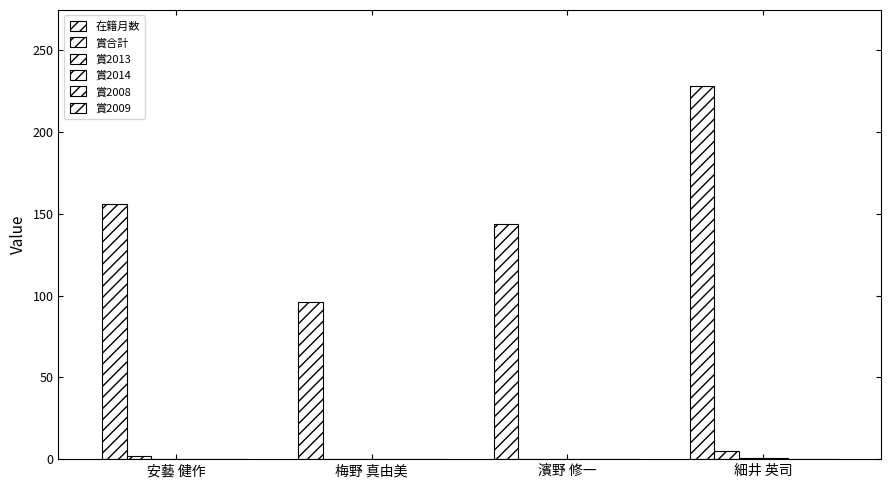

Reading left to right, what are all the values shown in this chart?

在籍月数: 安藝 健作=156	梅野 真由美=96	濱野 修一=144	細井 英司=228
賞合計: 安藝 健作=2	梅野 真由美=0	濱野 修一=0	細井 英司=5
賞2013: 安藝 健作=0	梅野 真由美=0	濱野 修一=0	細井 英司=1
賞2014: 安藝 健作=0	梅野 真由美=0	濱野 修一=0	細井 英司=1
賞2008: 安藝 健作=0	梅野 真由美=0	濱野 修一=0	細井 英司=0
賞2009: 安藝 健作=0	梅野 真由美=0	濱野 修一=0	細井 英司=0